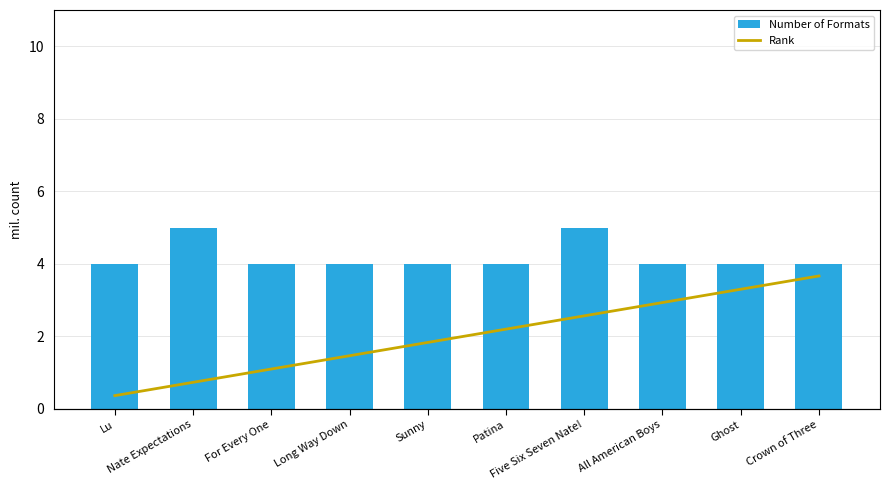

What are all the series names shown in the legend?

Number of Formats, Rank